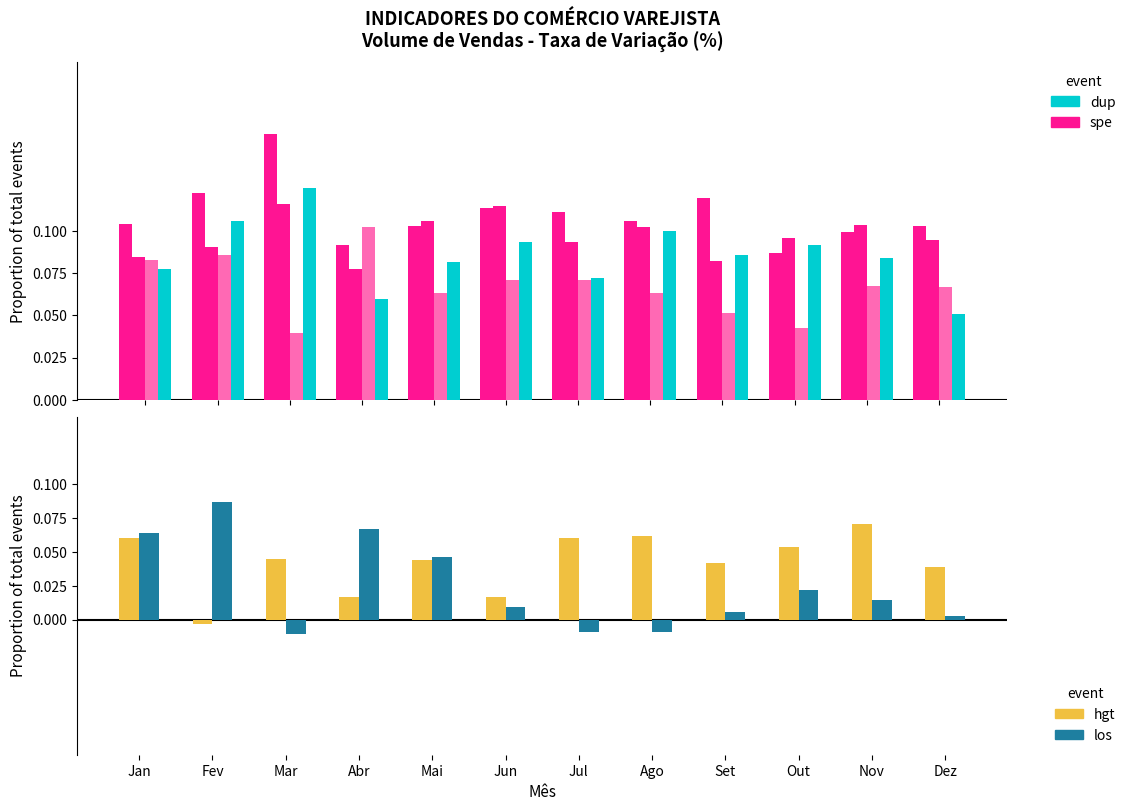

What is the label of the 10th bar from the right?

Mar